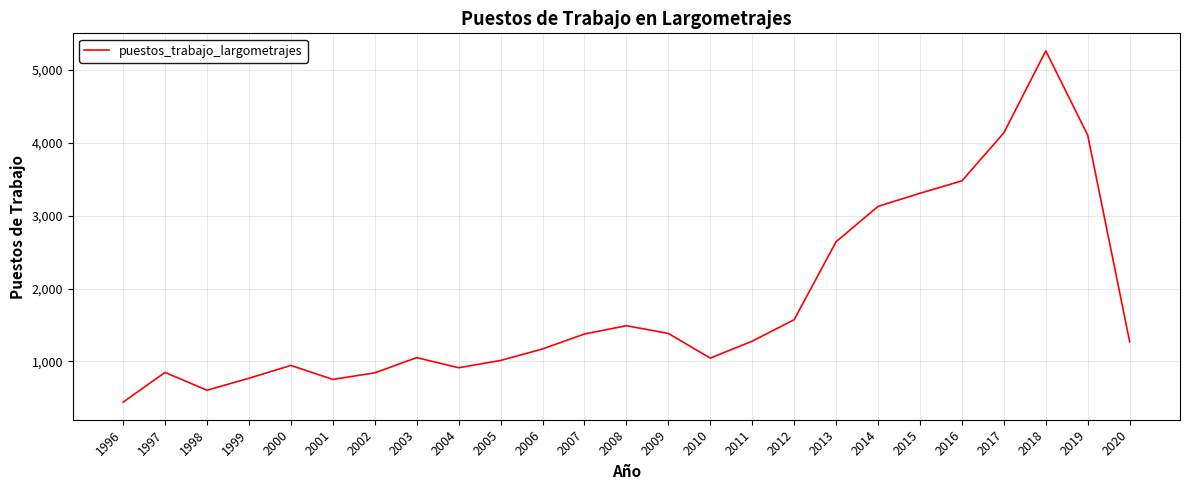

True or false: there are more than 2 points higher than both neighbors.

True